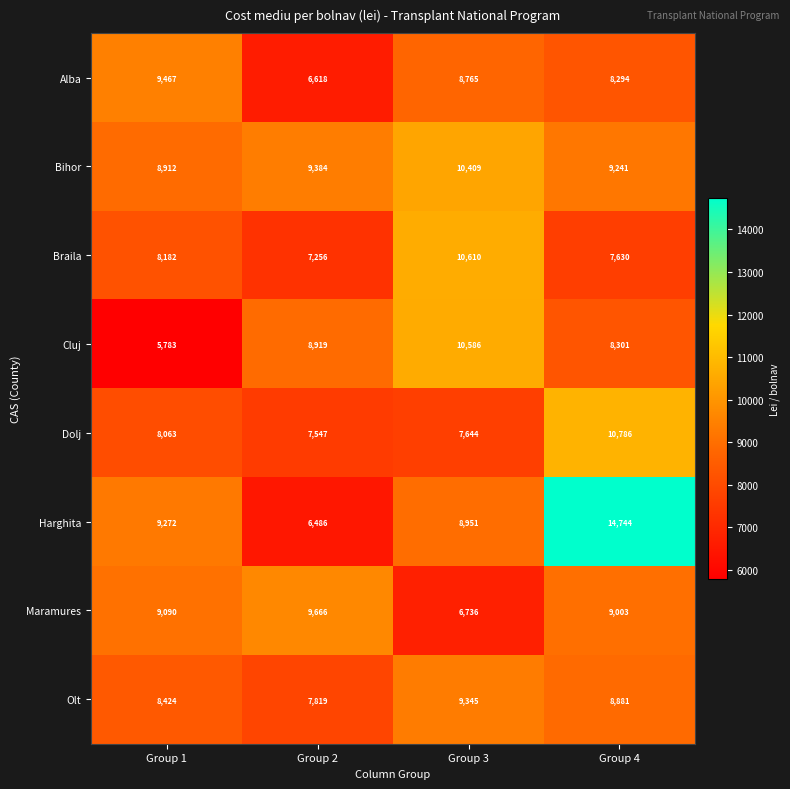

Which series changed the most between Group 3 and Group 4?

Harghita